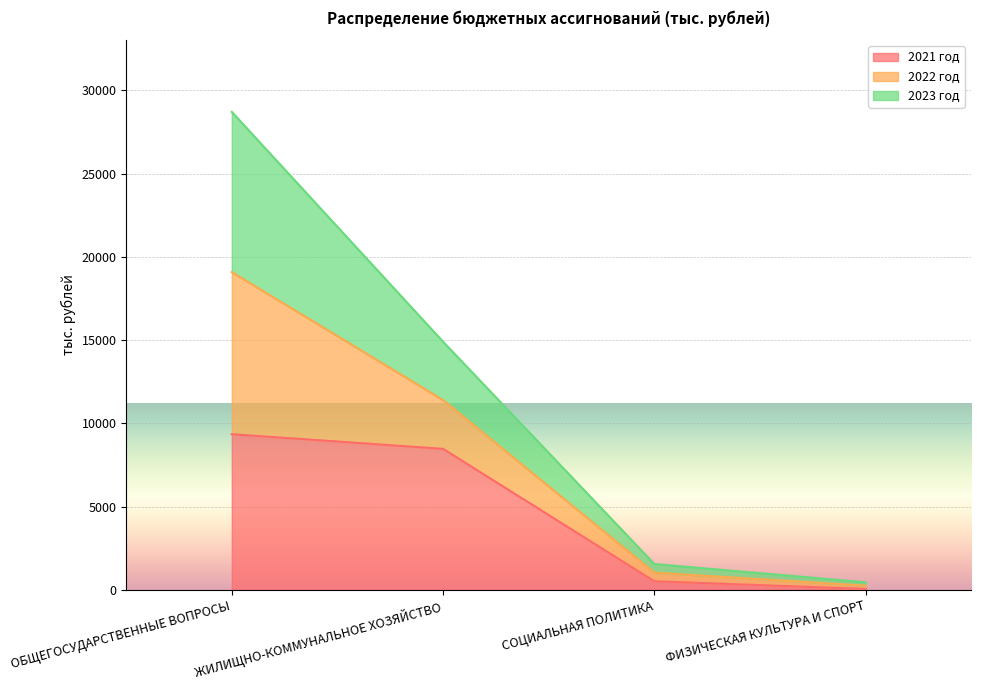

What are all the series names shown in the legend?

2021 год, 2022 год, 2023 год